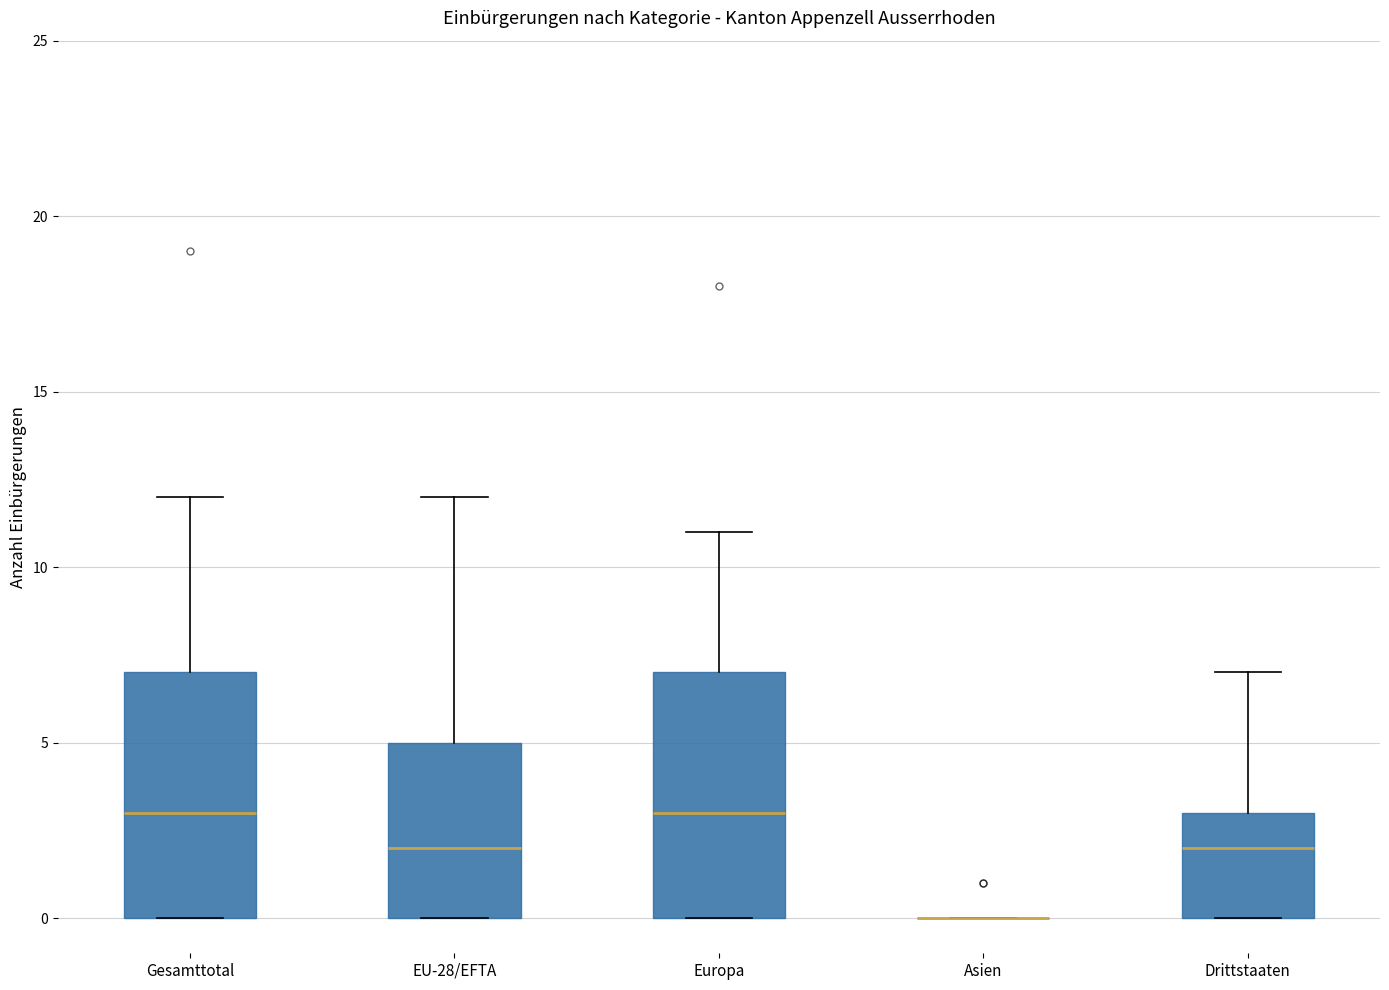

Reading left to right, read every box against the y-axis: the position of its median line, the range the box covers, and the ends of its whiskers. The values are not printed on the chart, so give them approximately, as read against the axis.

Gesamttotal: median 3, box 0 to 7, whiskers 0 to 12
EU-28/EFTA: median 2, box 0 to 5, whiskers 0 to 12
Europa: median 3, box 0 to 7, whiskers 0 to 11
Asien: box collapsed to a line at 0, whiskers 0 to 0
Drittstaaten: median 2, box 0 to 3, whiskers 0 to 7